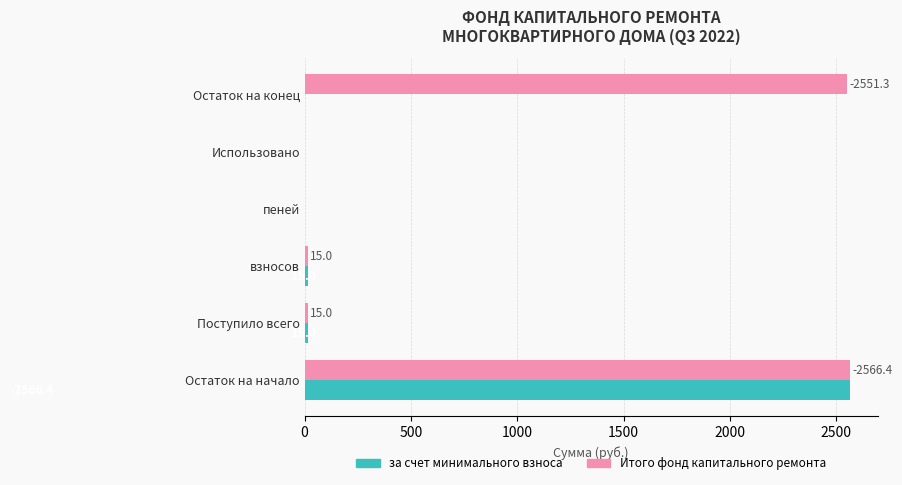

Between Использовано and Остаток на конец, which series saw the biggest shift?

Итого фонд капитального ремонта